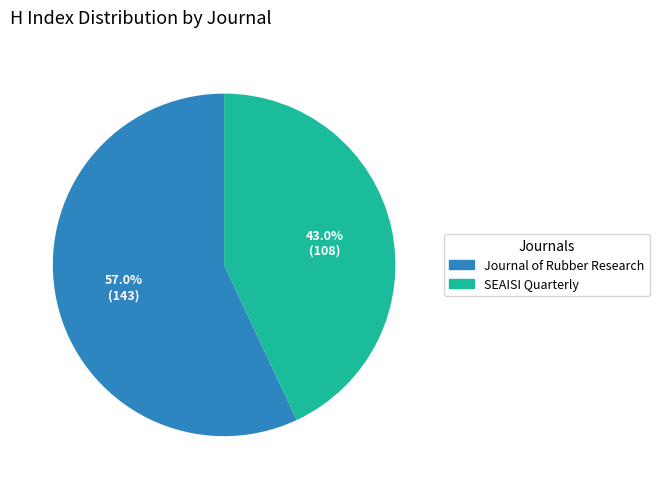

Approximately how many times larger is the value at Journal of Rubber Research compared to SEAISI Quarterly?

1.3